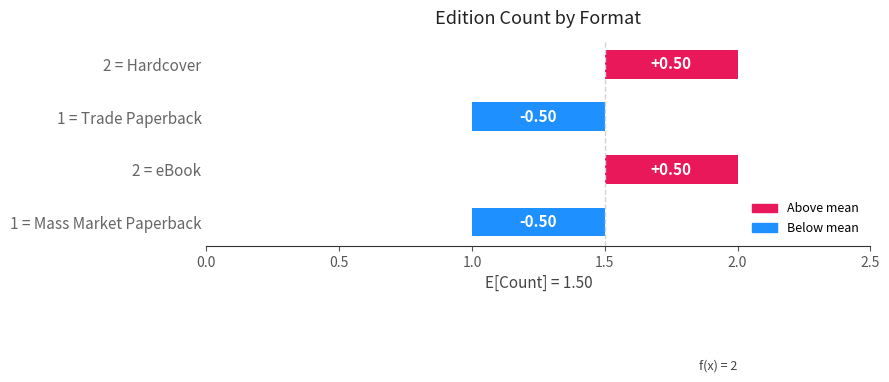

What position from the left is 1 = Mass Market Paperback?

4